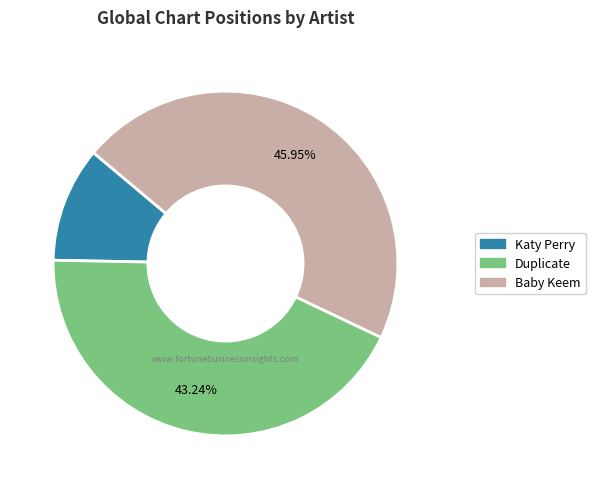

What percentage is the Katy Perry slice, to the nearest percent?

11%